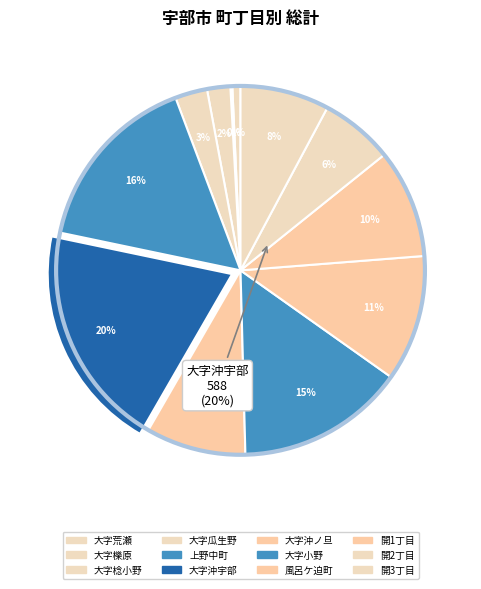

True or false: 大字沖ノ旦 accounts for 19% of the total.

False